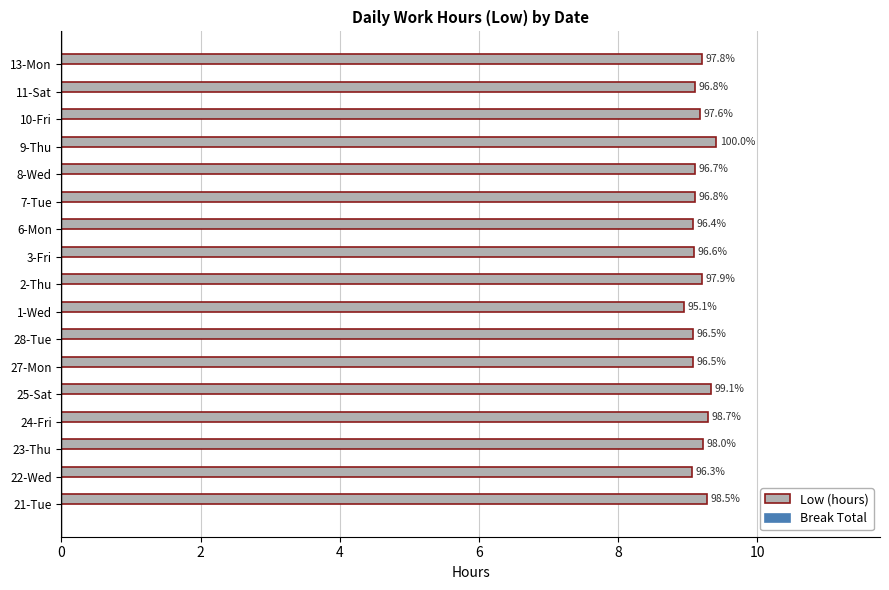

Does the chart contain any negative values?

No